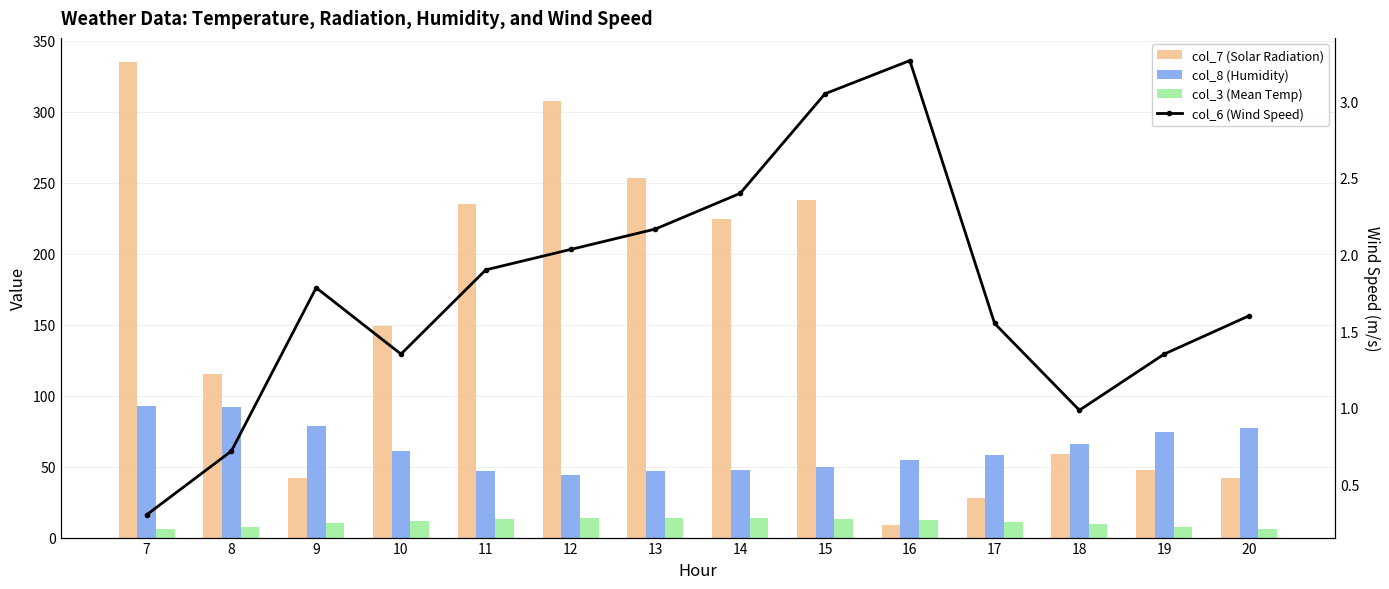

What value does the col_6 (Wind Speed) series have at 11?

1.9